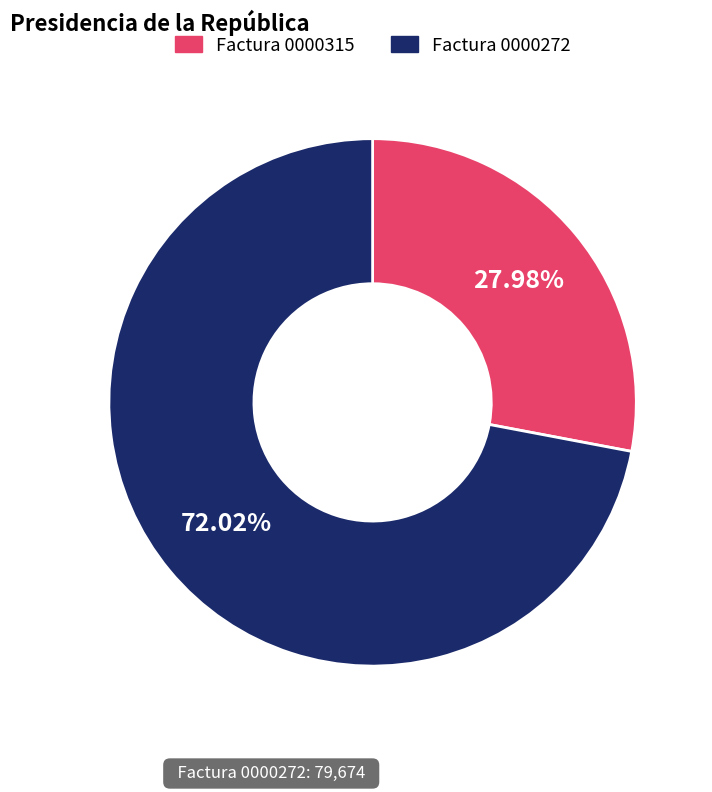

Does any single category account for the majority?

Yes